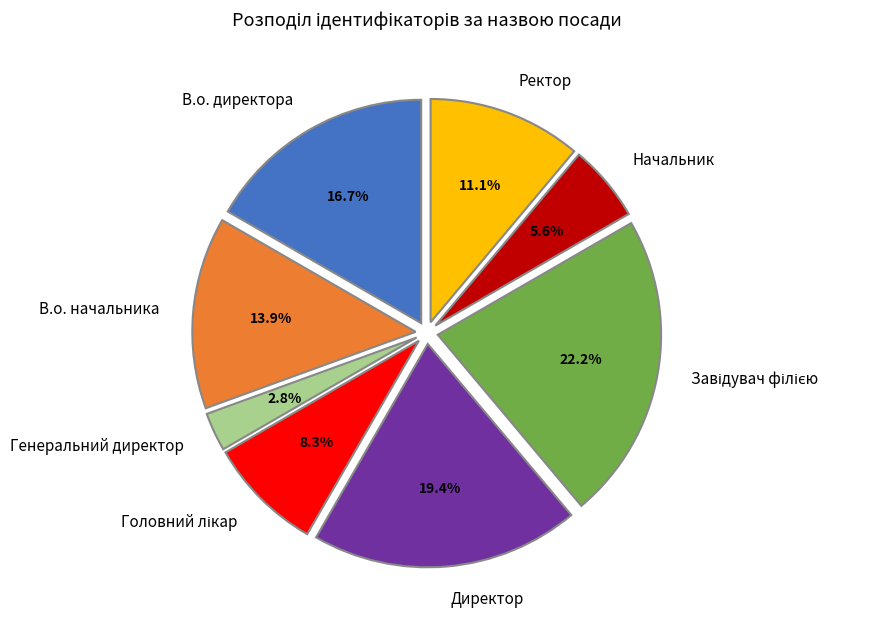

Approximately how many times larger is the value at В.о. директора compared to Ректор?

1.5